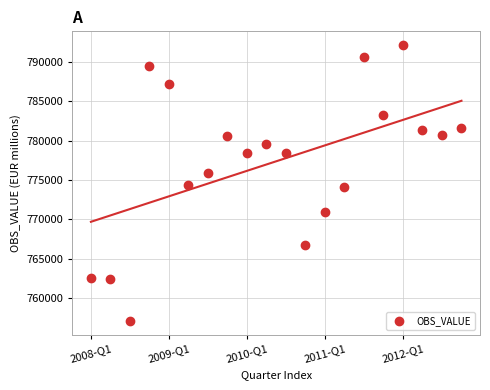

What is the range of Y values (max minus min)?

35090.9